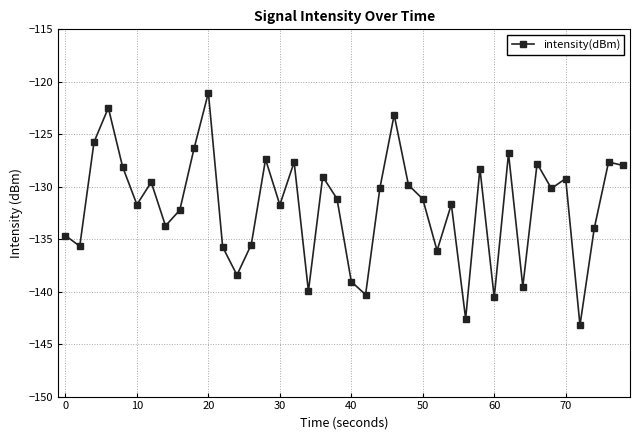

True or false: there are more than 2 points higher than both neighbors.

True